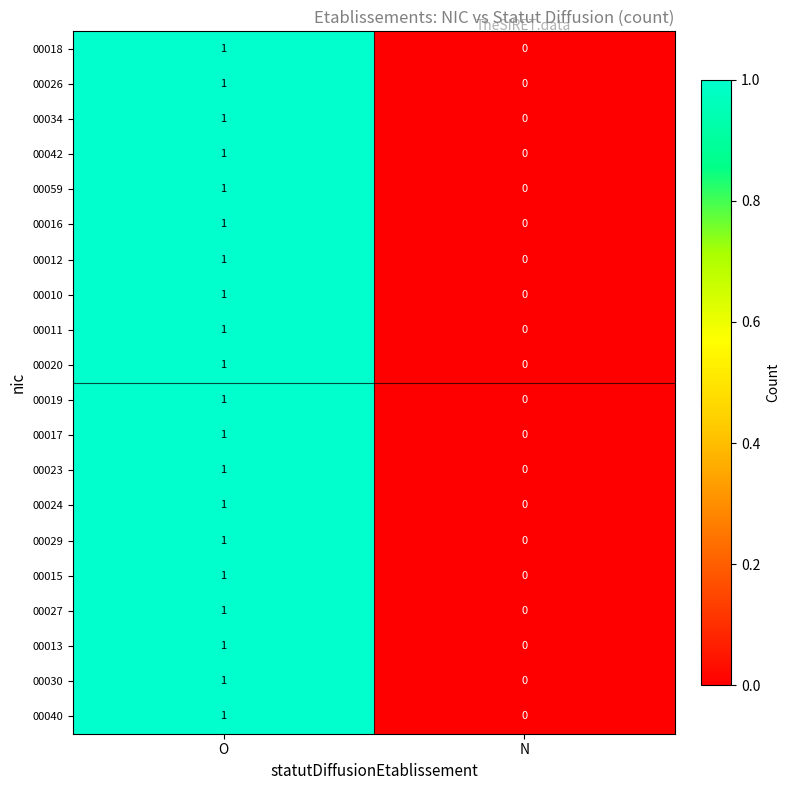

The 00013 series shows 0 at N. True or false?

True